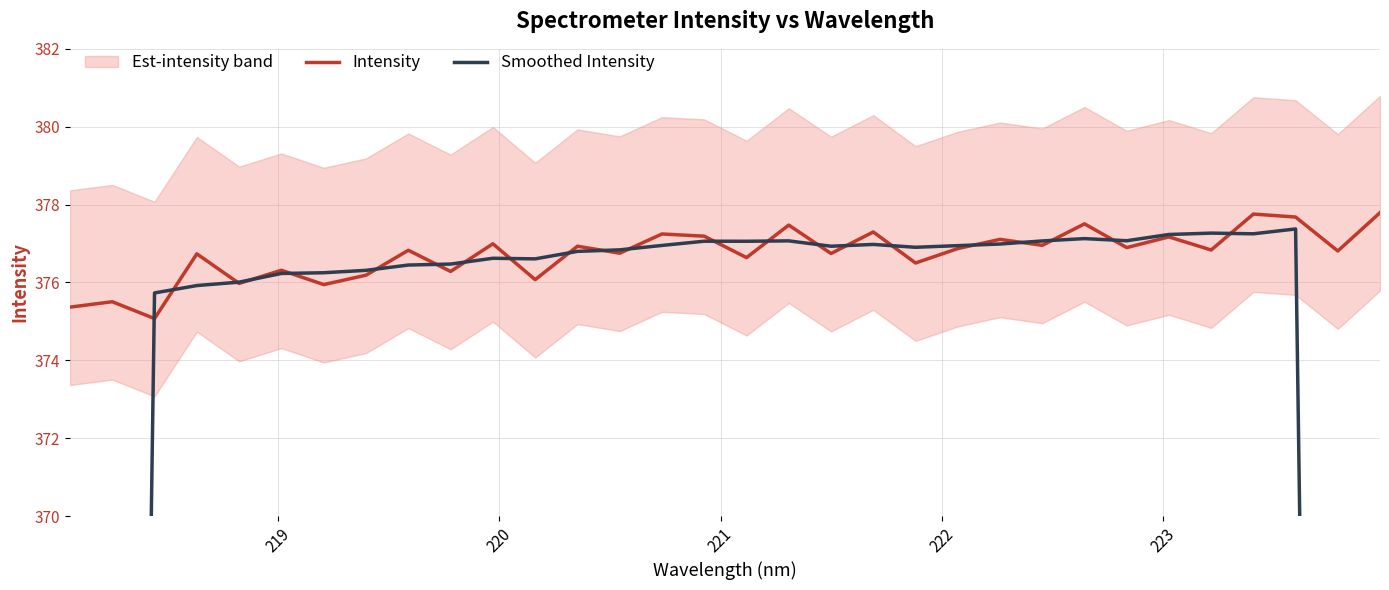

How many times do Smoothed Intensity and Intensity cross each other?

22